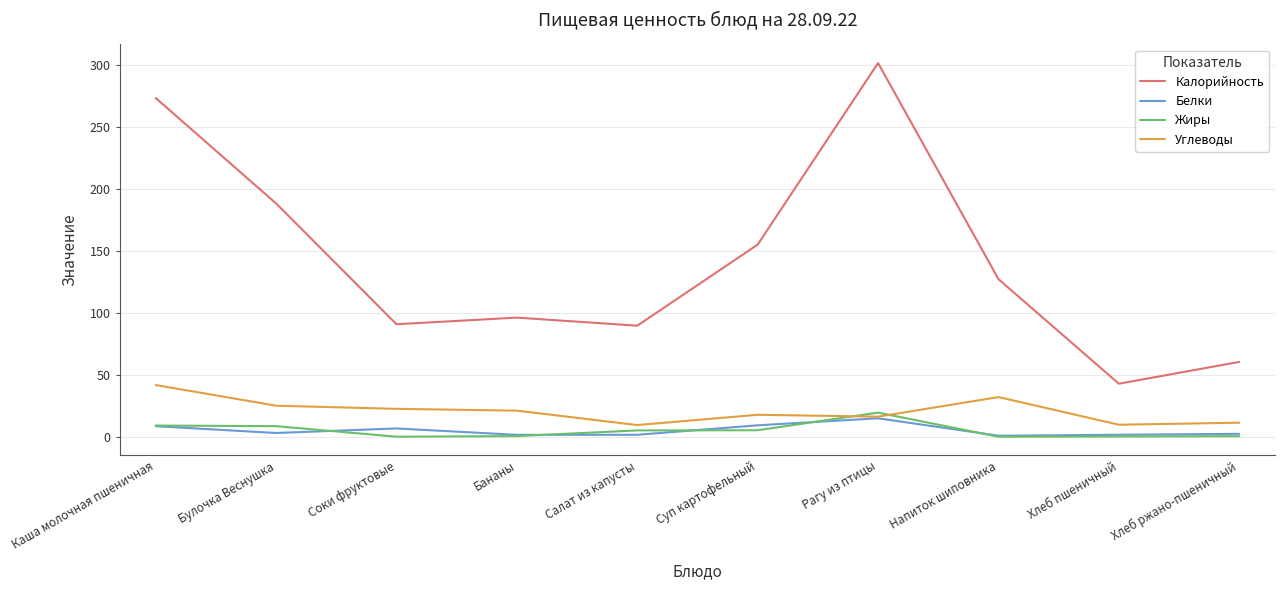

Between Каша молочная пшеничная and Соки фруктовые, which series saw the biggest shift?

Калорийность